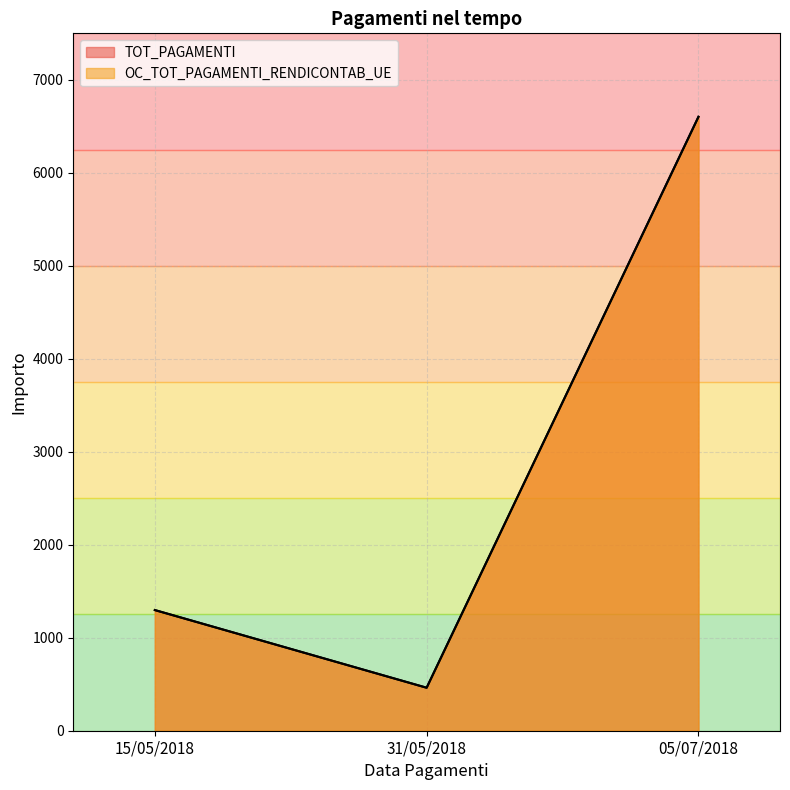

What is the value of the OC_TOT_PAGAMENTI_RENDICONTAB_UE point at the 1st from the left?

1297.7